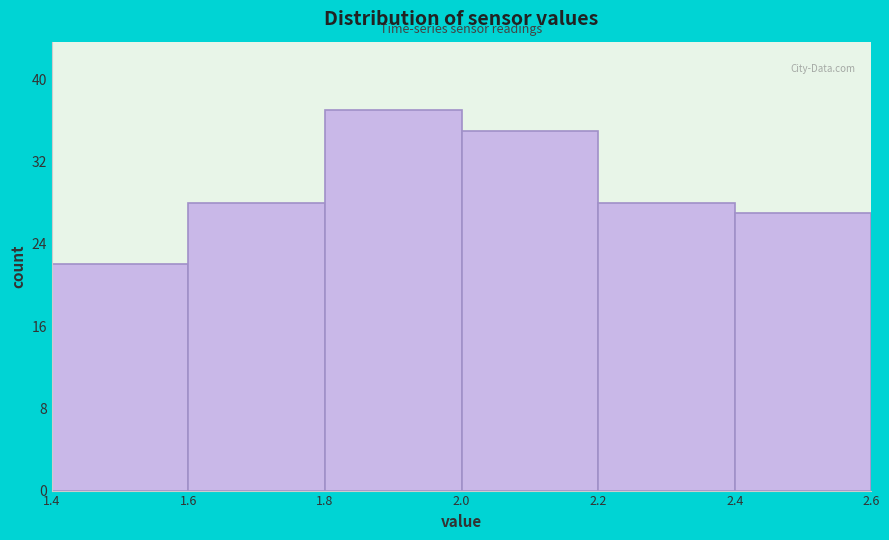

Reading left to right, transcribe this chart: for each bar, give the range it covers on the x-axis and its height. The values are not printed on the chart, so give them approximately, as read against the axis.

1.4 to 1.6: 22
1.6 to 1.8: 28
1.8 to 2.0: 37
2.0 to 2.2: 35
2.2 to 2.4: 28
2.4 to 2.6: 27